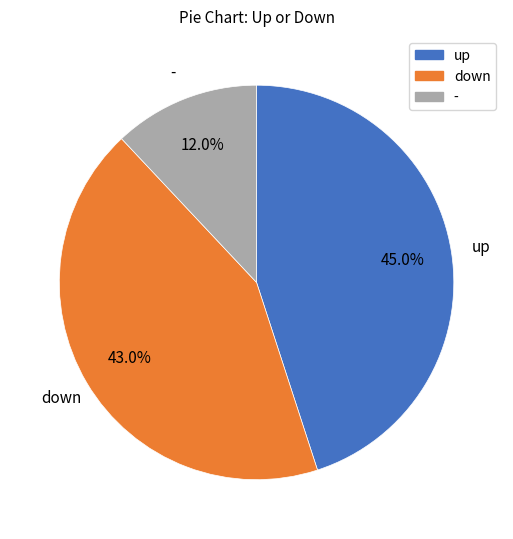

True or false: down accounts for 43% of the total.

True